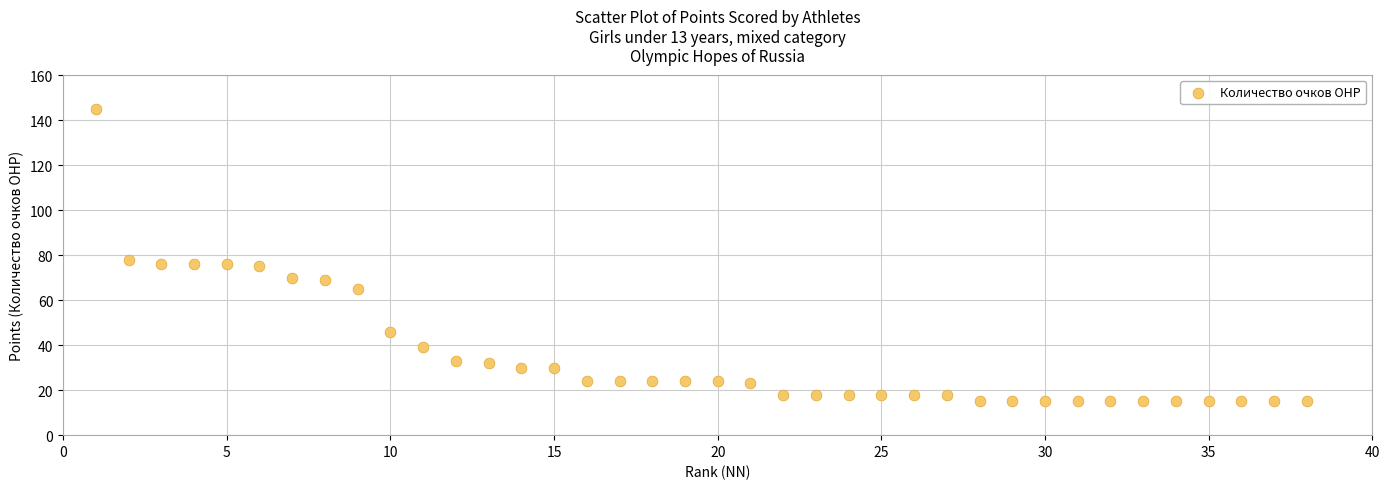

What is the range of Y values (max minus min)?

130